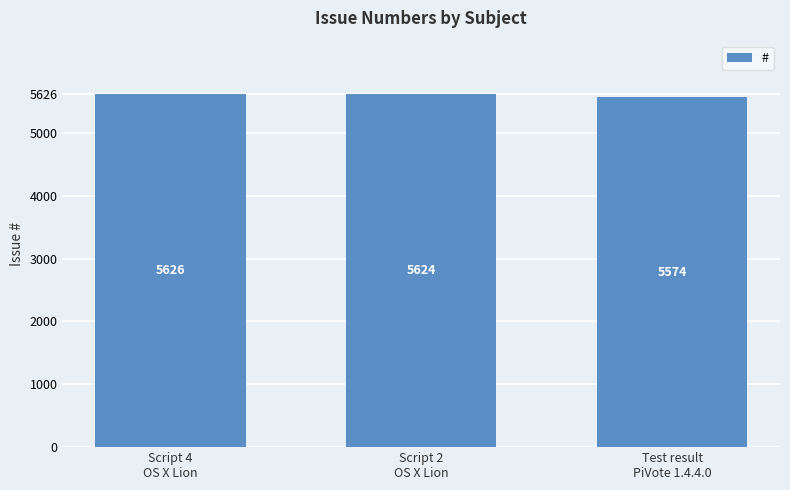

What is the average value?

5608